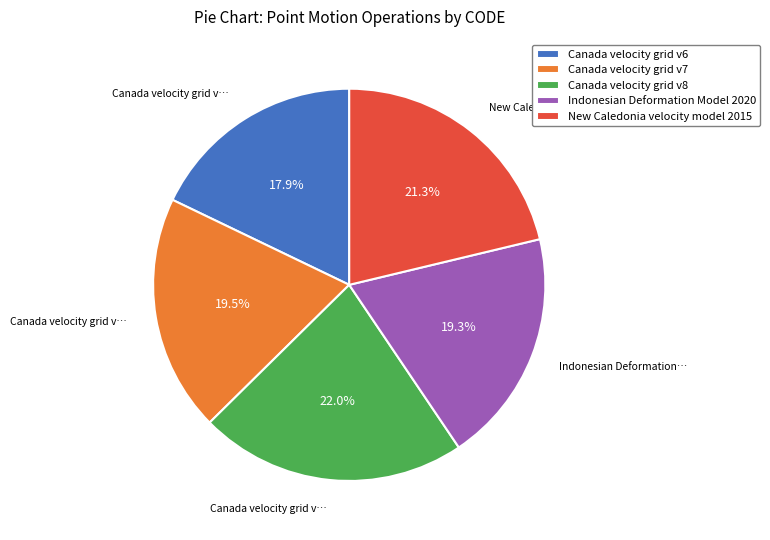

The Indonesian Deformation Model 2020 slice represents 28% of the pie. True or false?

False